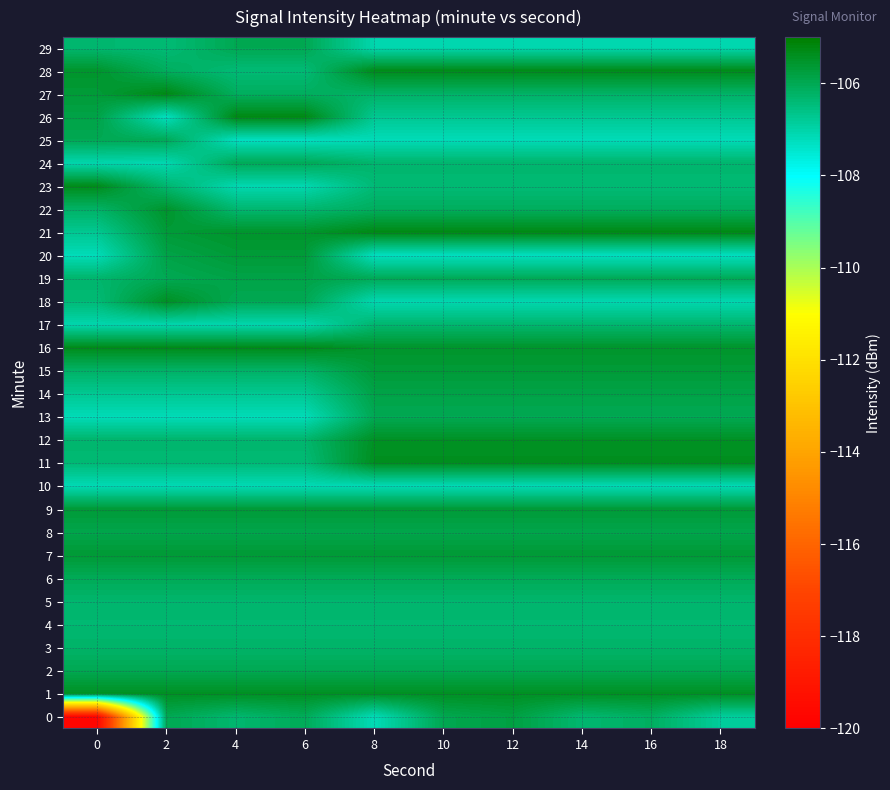

What is the maximum value shown in the chart?

-105.3